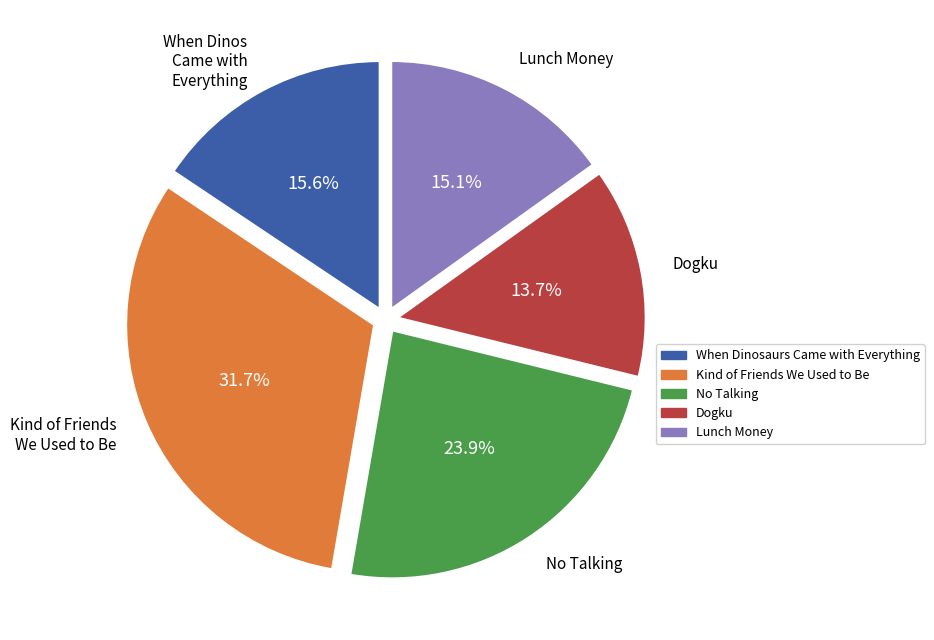

Does Dogku account for over 50% of the chart?

No